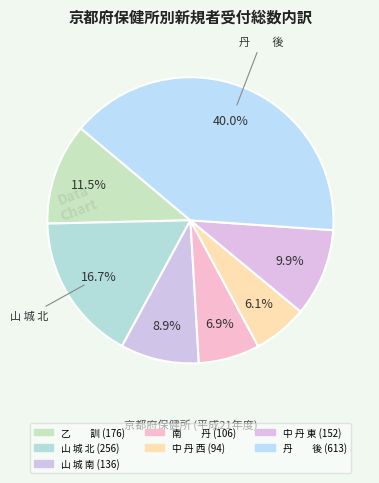

How many slices are in this pie chart?

7